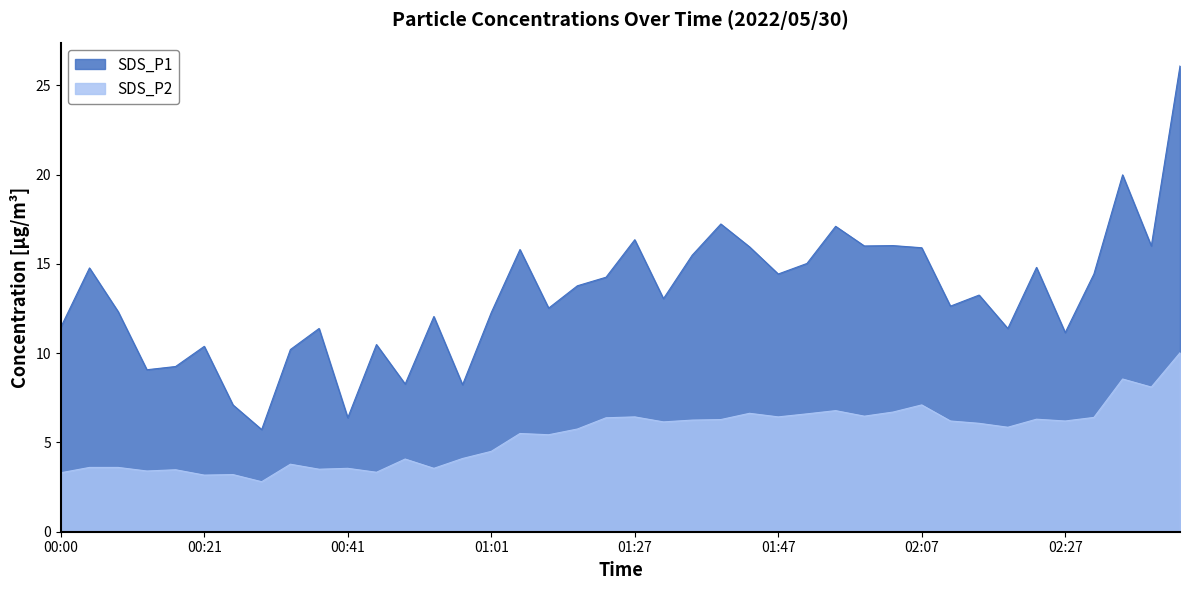

What is the sum of the SDS_P1 values at 00:33 and 01:31?

23.2